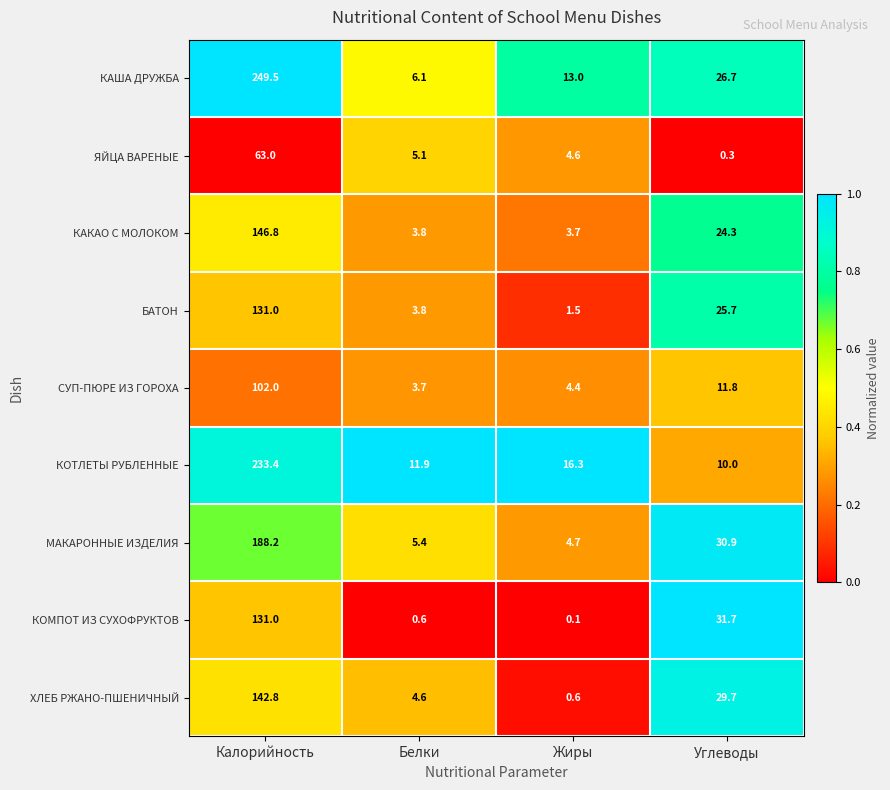

What is the maximum value shown in the chart?

249.5